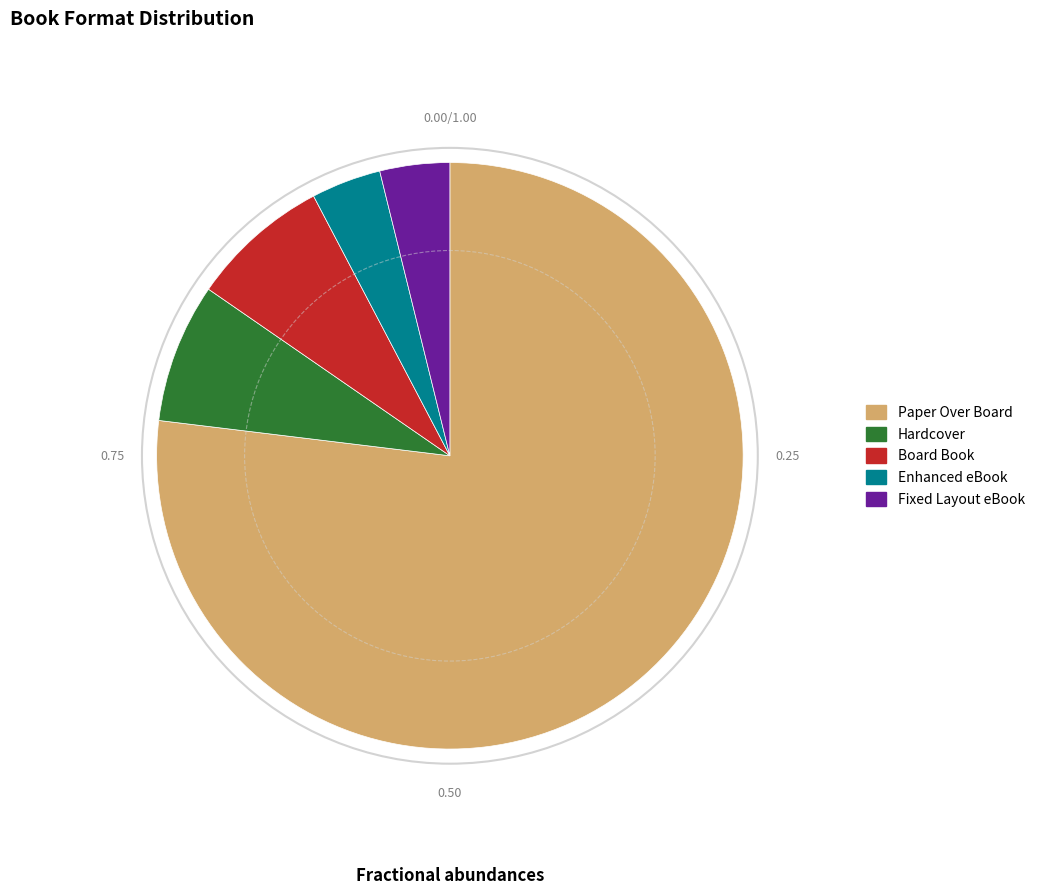

Which has a higher value, Board Book or Fixed Layout eBook?

Board Book